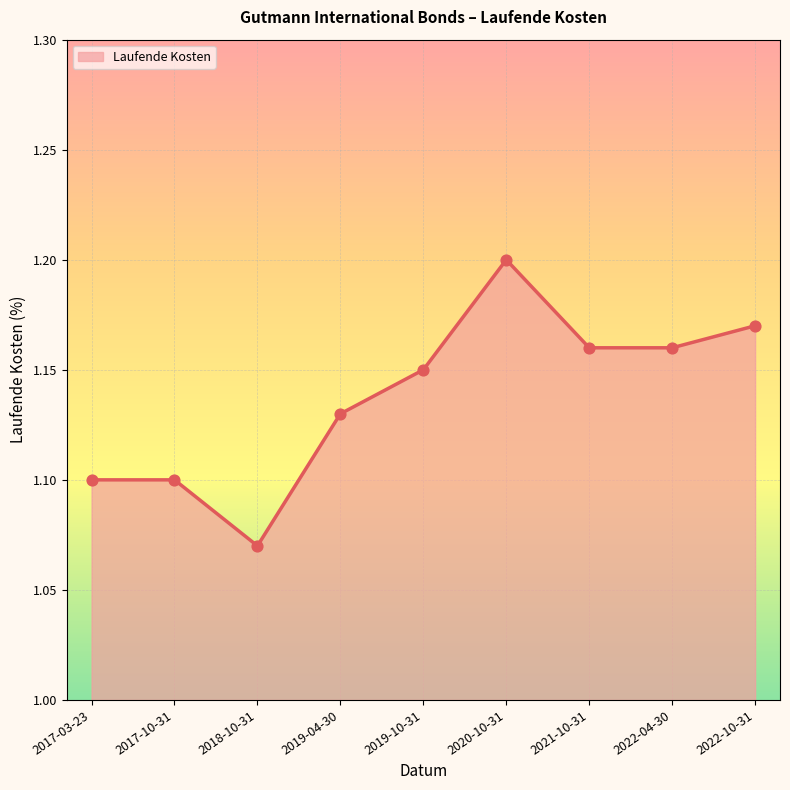

What is the ratio of the value at 2017-03-23 to the value at 2022-04-30?

0.9